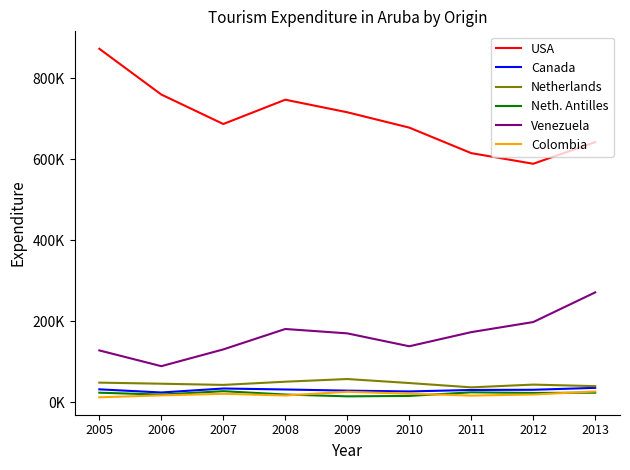

Between 2009 and 2011, which series saw the biggest shift?

USA